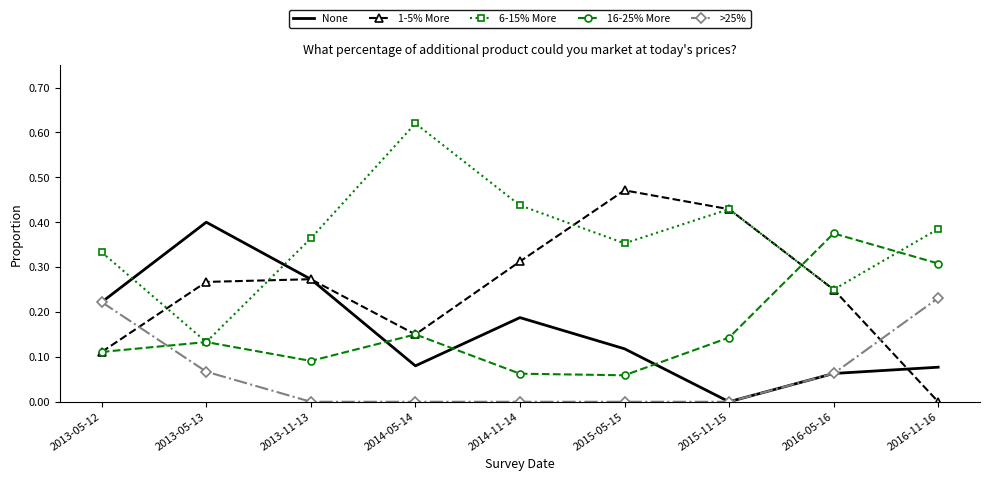

Which series changed the most between 2014-11-14 and 2016-05-16?

16-25% More